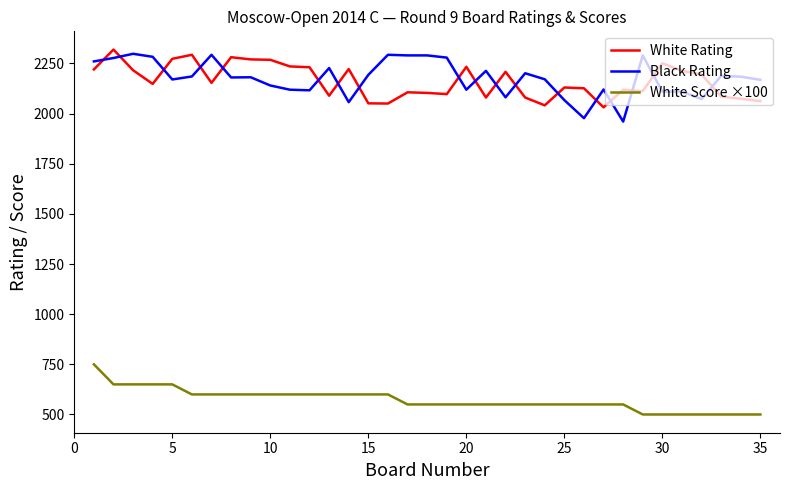

What is the minimum value for Black Rating?

1960